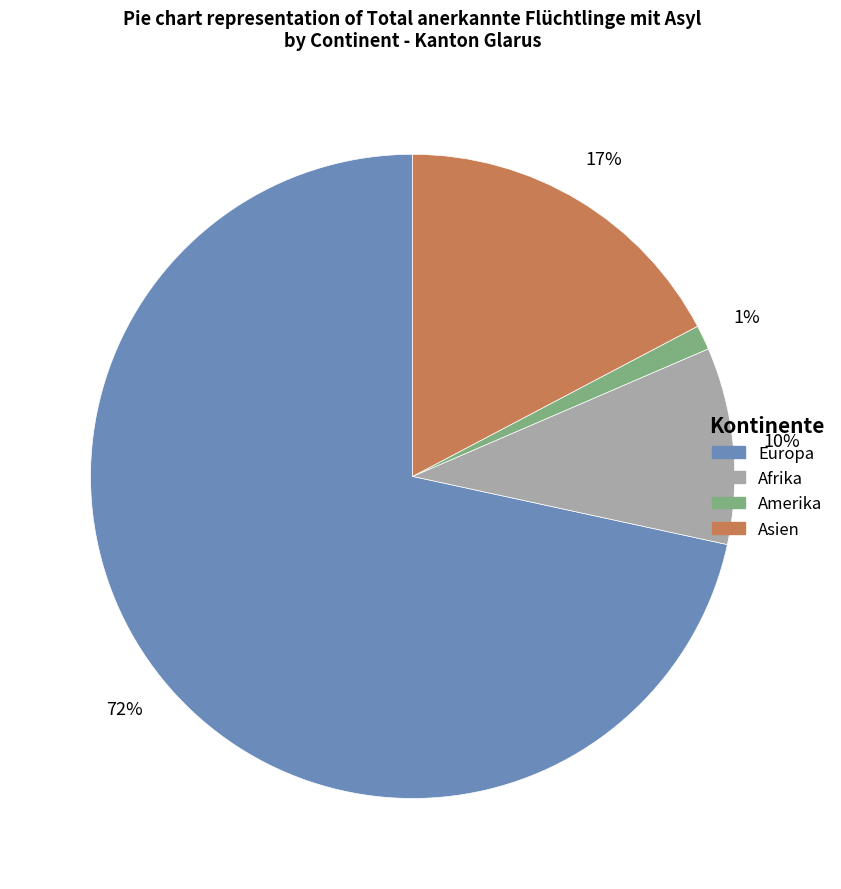

How many slices are in this pie chart?

4